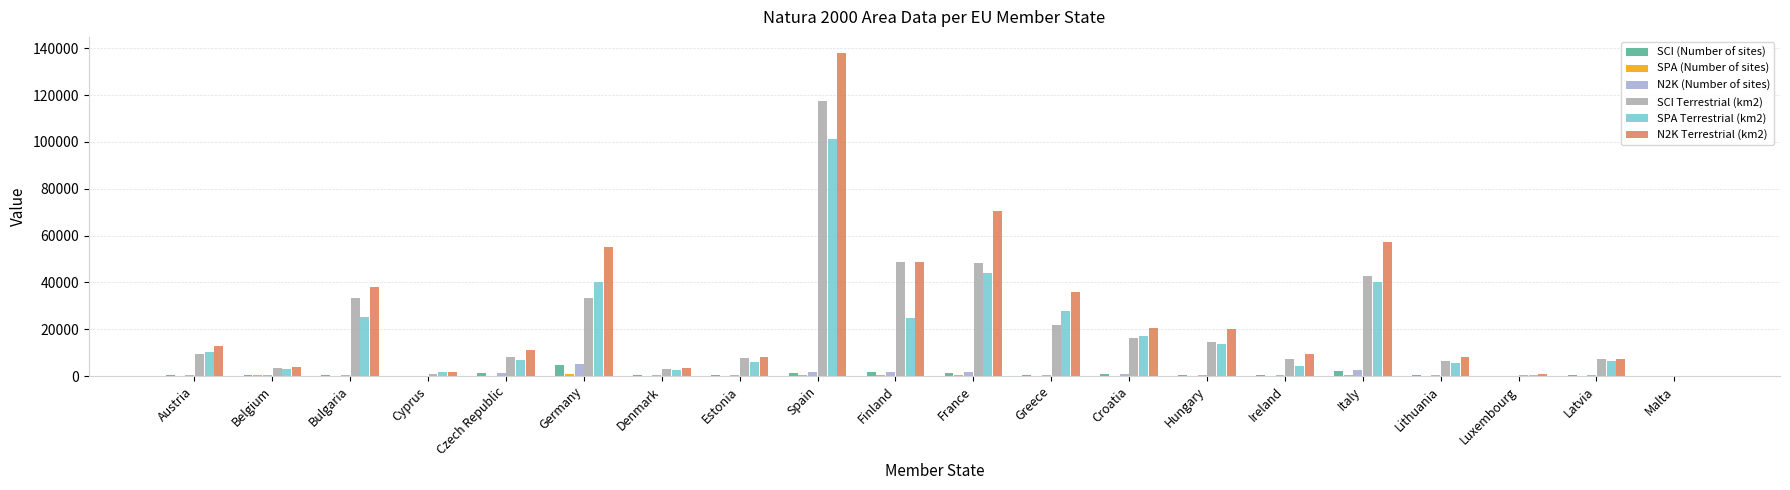

At which label does N2K (Number of sites) first exceed 551?

Czech Republic